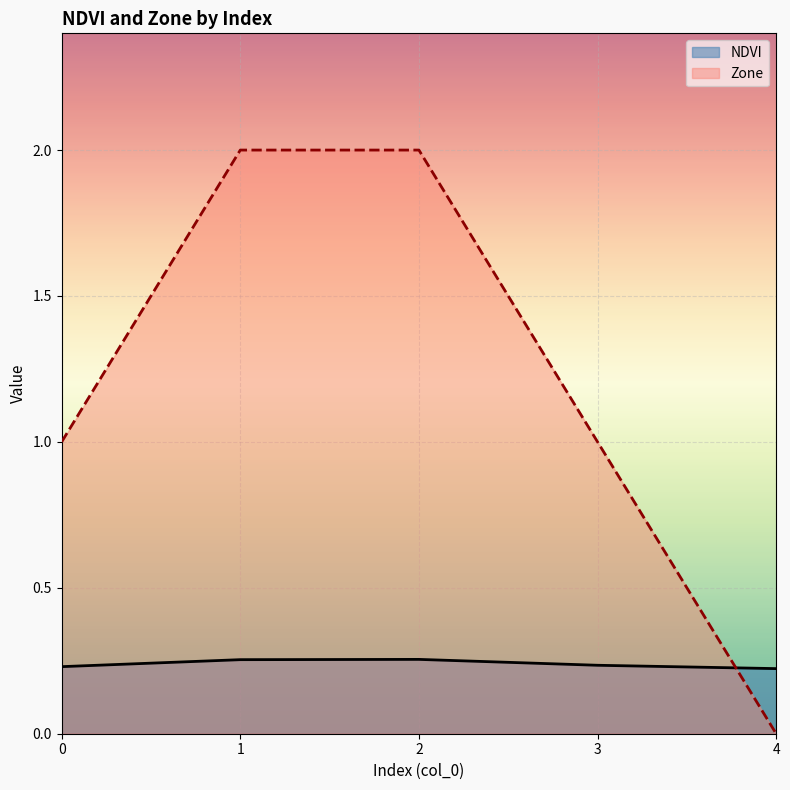

Reading left to right, list all the values displayed in this chart.

NDVI: 0=0.2	1=0.3	2=0.3	3=0.2	4=0.2
Zone: 0=1.0	1=2.0	2=2.0	3=1.0	4=0.0